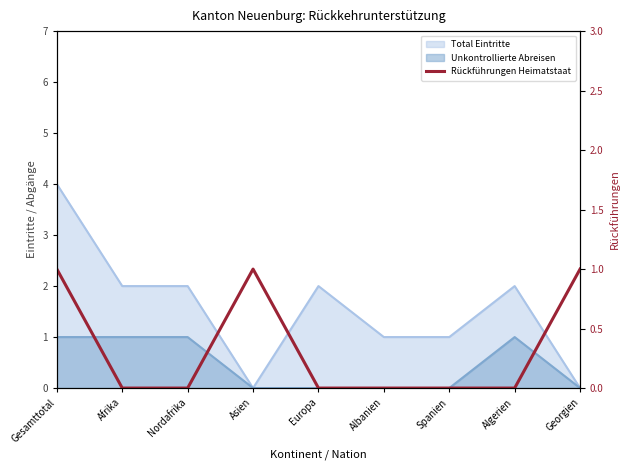

The chart shows a value of 0 at Asien. True or false?

False